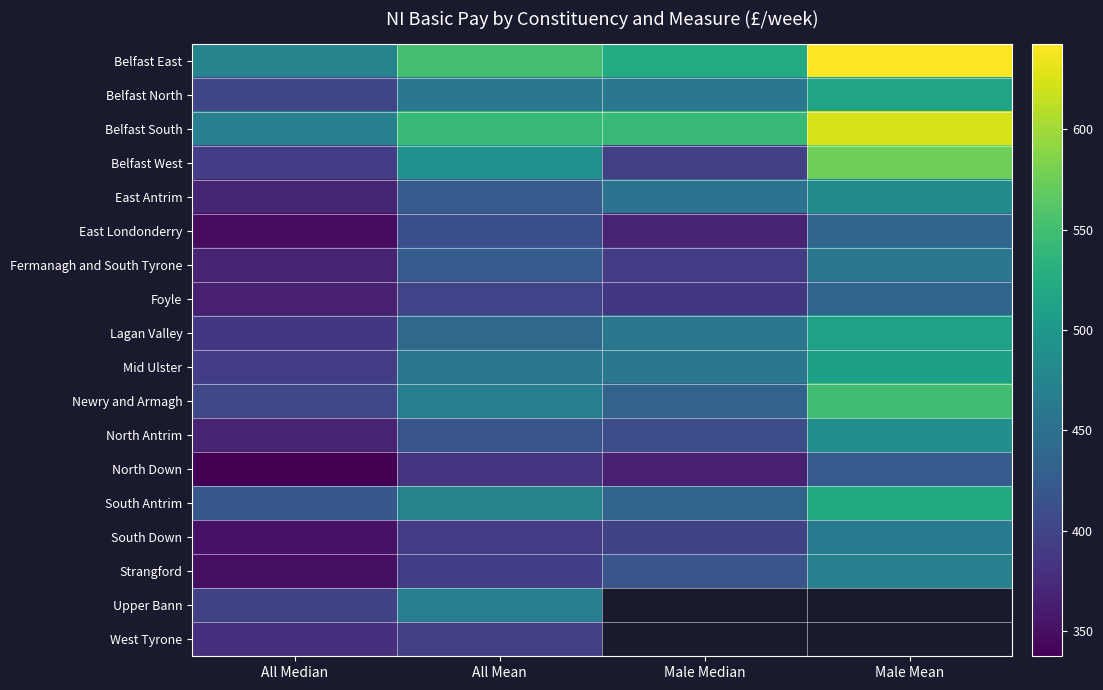

How many data points does each series have?

4